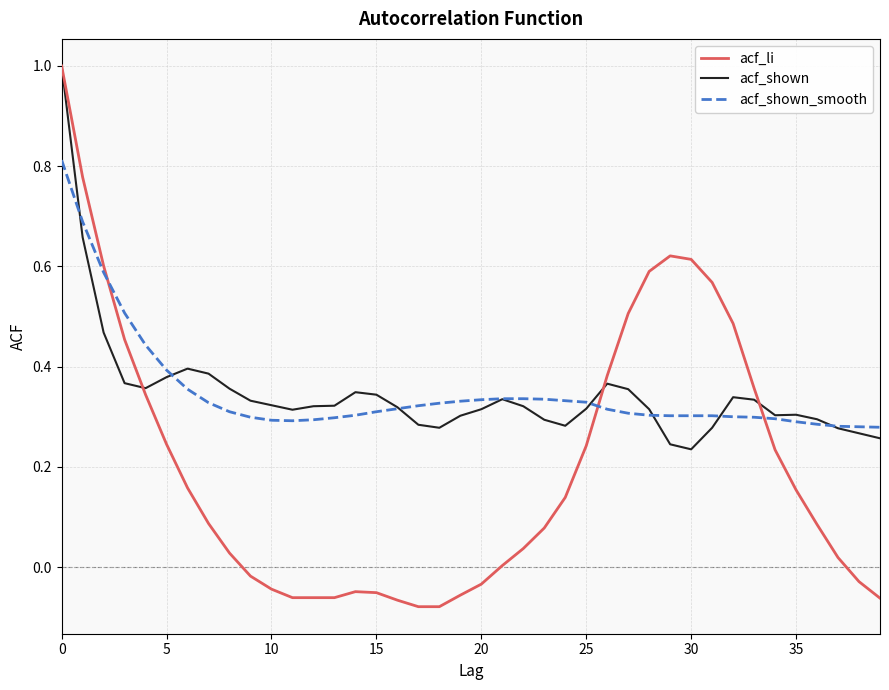

Which series has the largest range (max minus min)?

acf_li